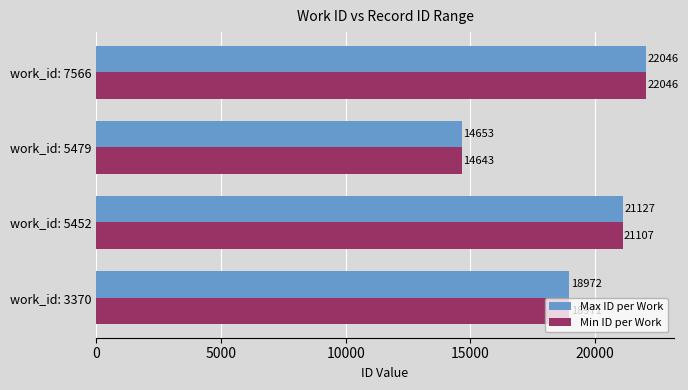

The value of Max ID per Work at work_id: 7566 is 8181. True or false?

False